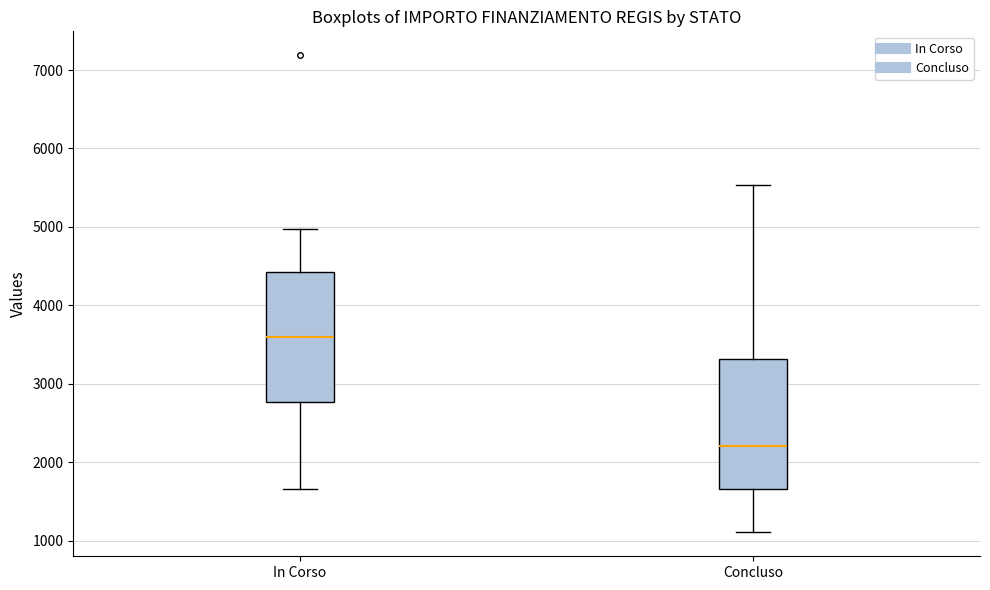

Reading left to right, read every box against the y-axis: the position of its median line, the range the box covers, and the ends of its whiskers. The values are not printed on the chart, so give them approximately, as read against the axis.

In Corso: median 3600, box 2800 to 4400, whiskers 1700 to 5000
Concluso: median 2200, box 1700 to 3300, whiskers 1100 to 5500